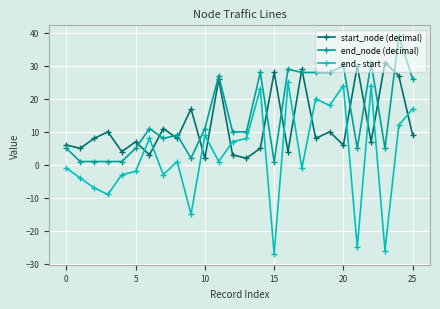

What is the difference between the maximum and second lowest values in the end_node (decimal) series?

38